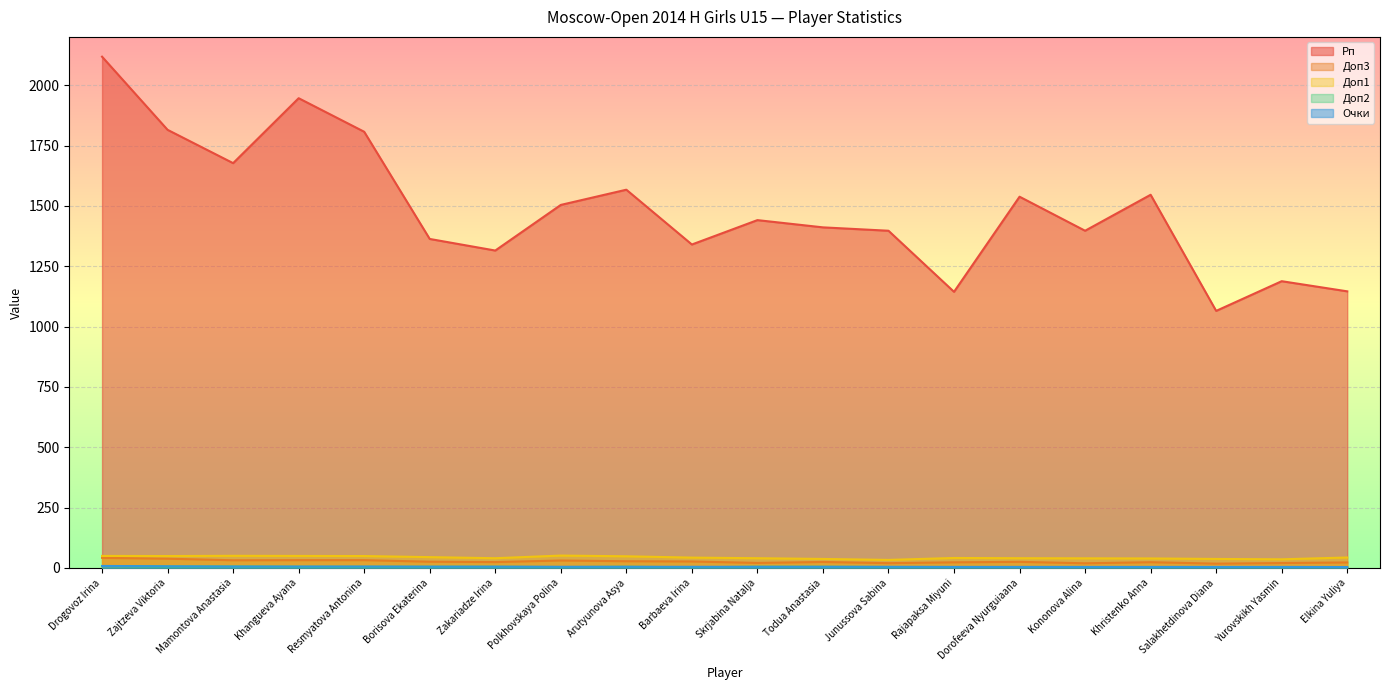

The Доп3 series shows 21.0 at Skrjabina Natalja. True or false?

True